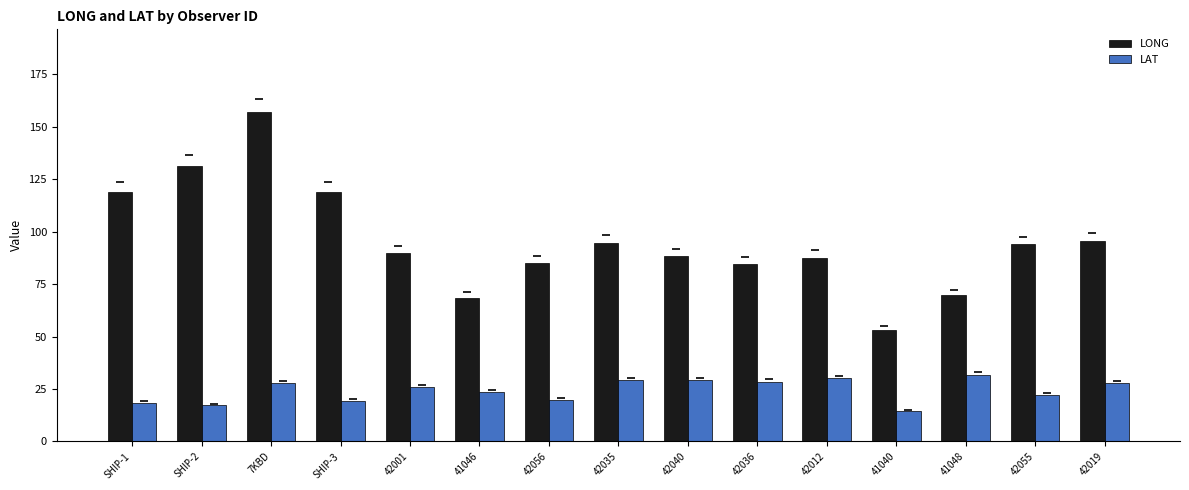

What is the average value of the LAT series?

24.4